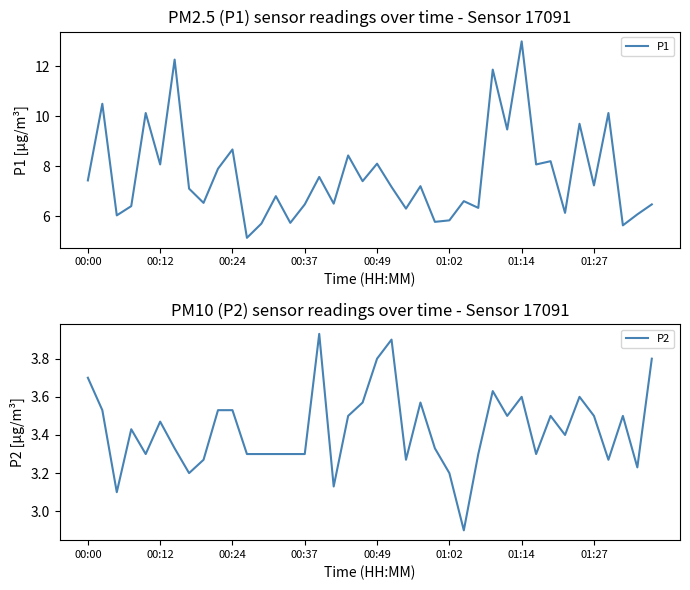

Where is P1 nearest to the value 9?

00:24